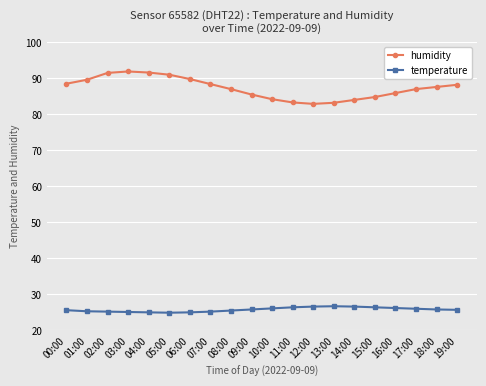

What is the maximum value for temperature?

26.6